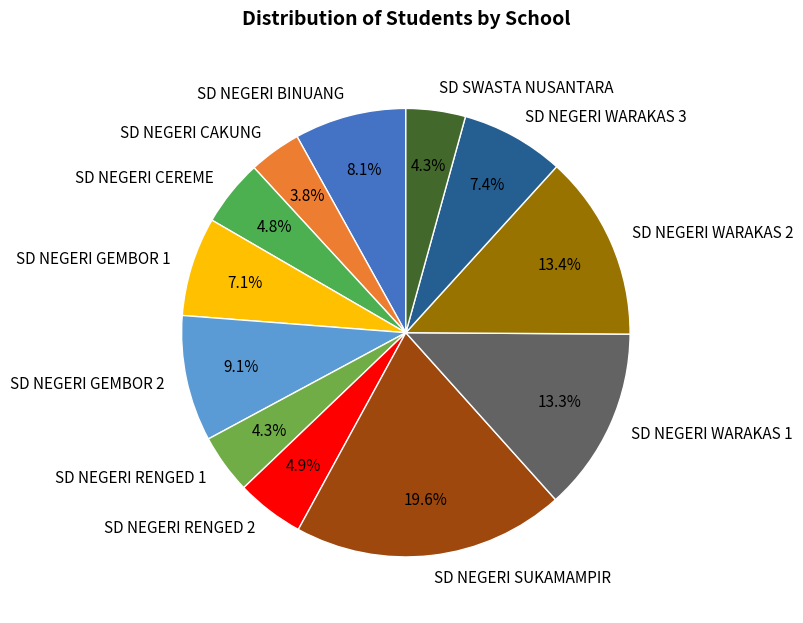

What percentage is the SD NEGERI BINUANG slice, to the nearest percent?

8%